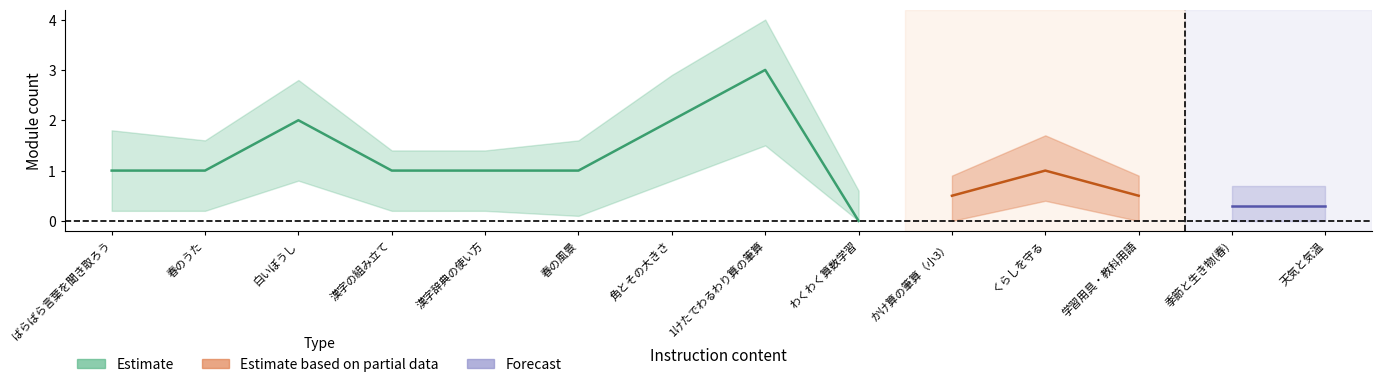

Is it true that Estimate based on partial data equals 0.7 at 春のうた?

False